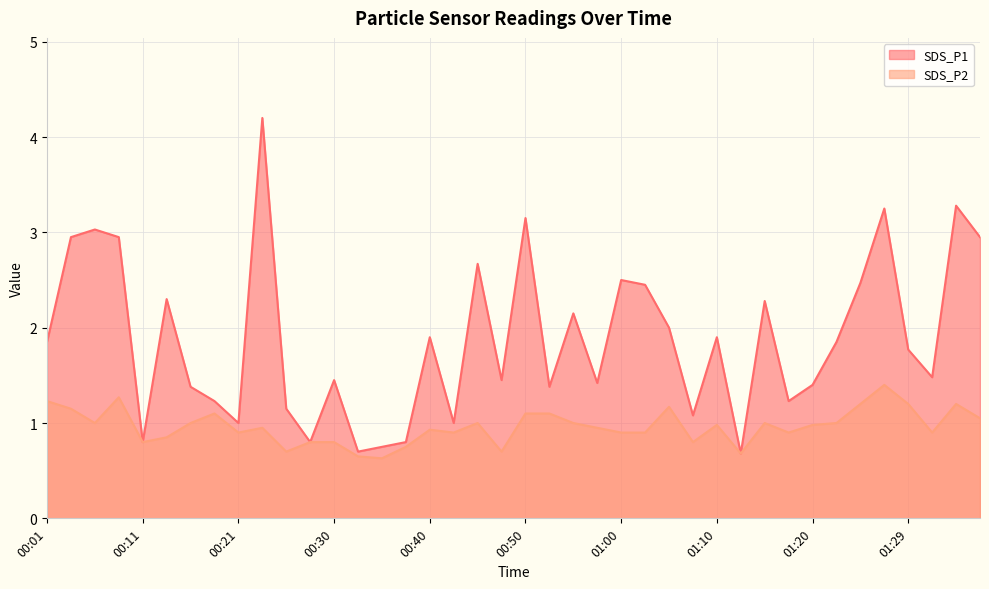

At how many categories does at least one series exceed 1?

32